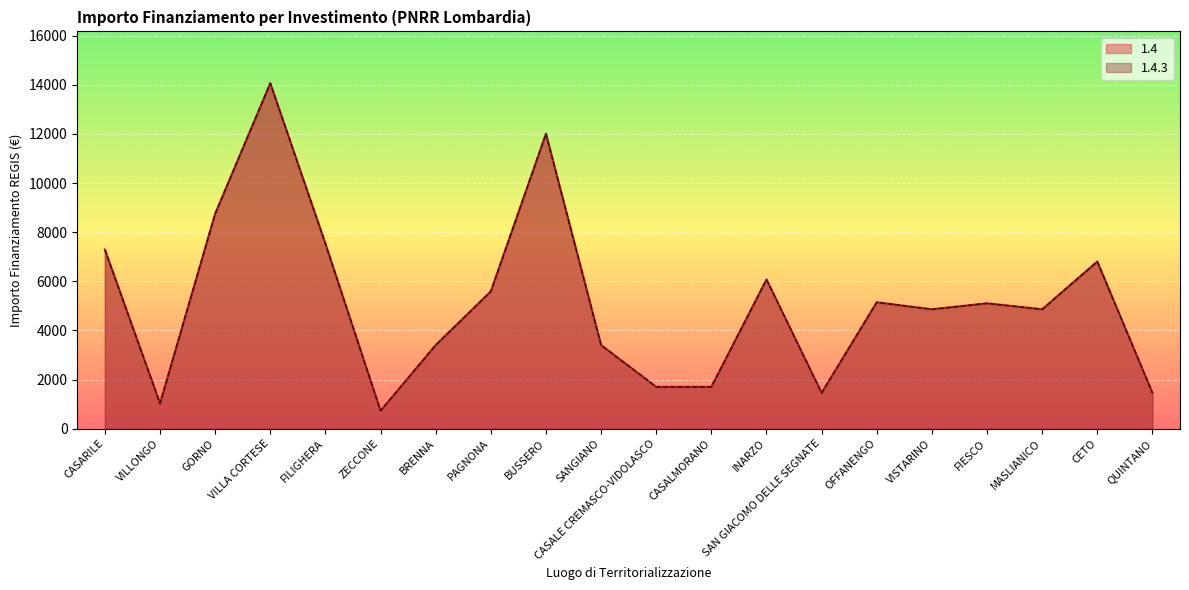

Reading left to right, what are all the values shown in this chart?

1.4: 7290	1029	8748	14063	7533	729	3402	5589	12005	3402	1701	1701	6075	1458	5145	4860	5103	4860	6804	1458
1.4.3: 7290	1029	8748	14063	7533	729	3402	5589	12005	3402	1701	1701	6075	1458	5145	4860	5103	4860	6804	1458